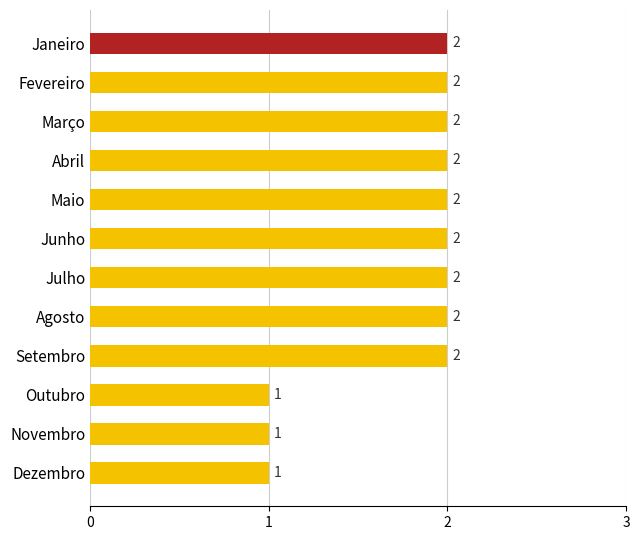

What is the sum of the values at Maio and Outubro?

3